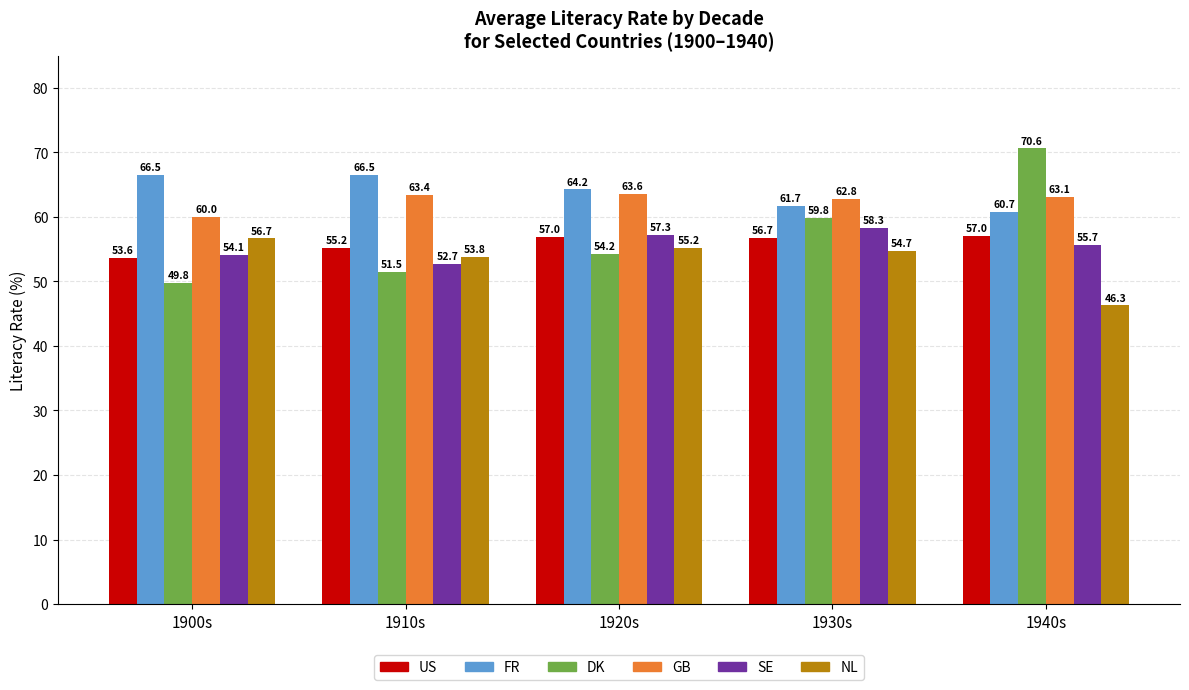

Between 1930s and 1940s, which series saw the biggest shift?

DK